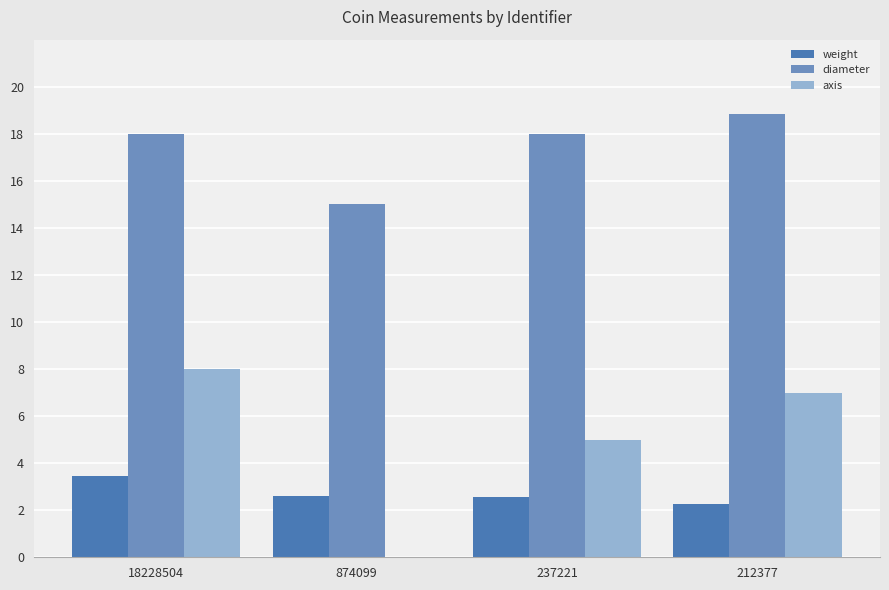

Which series changed the most between 18228504 and 874099?

axis